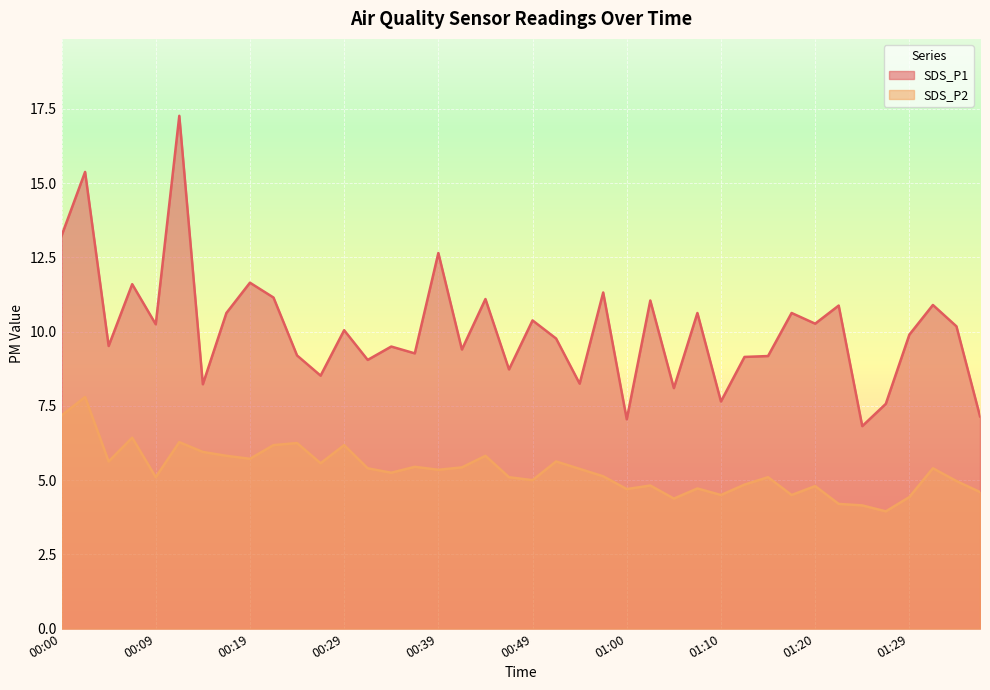

True or false: SDS_P2 and SDS_P1 cross at least once.

False